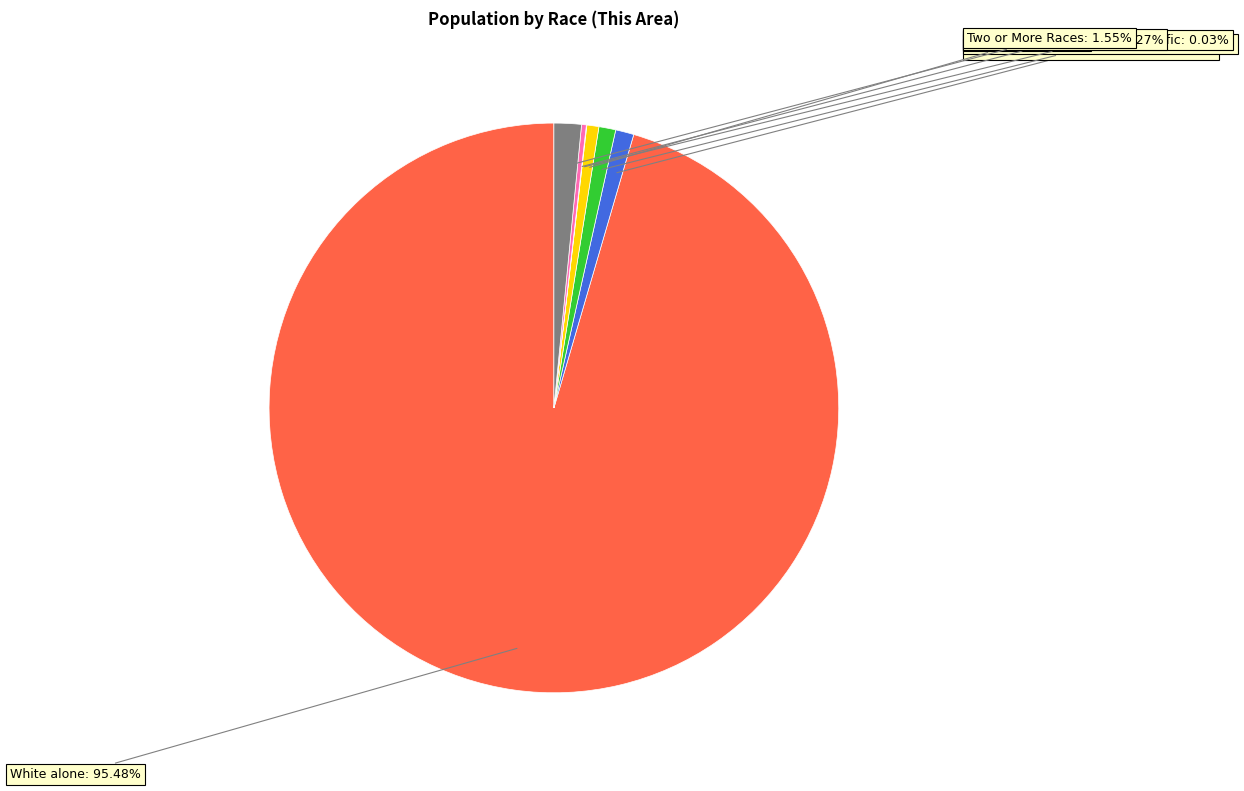

Does any single category account for the majority?

Yes